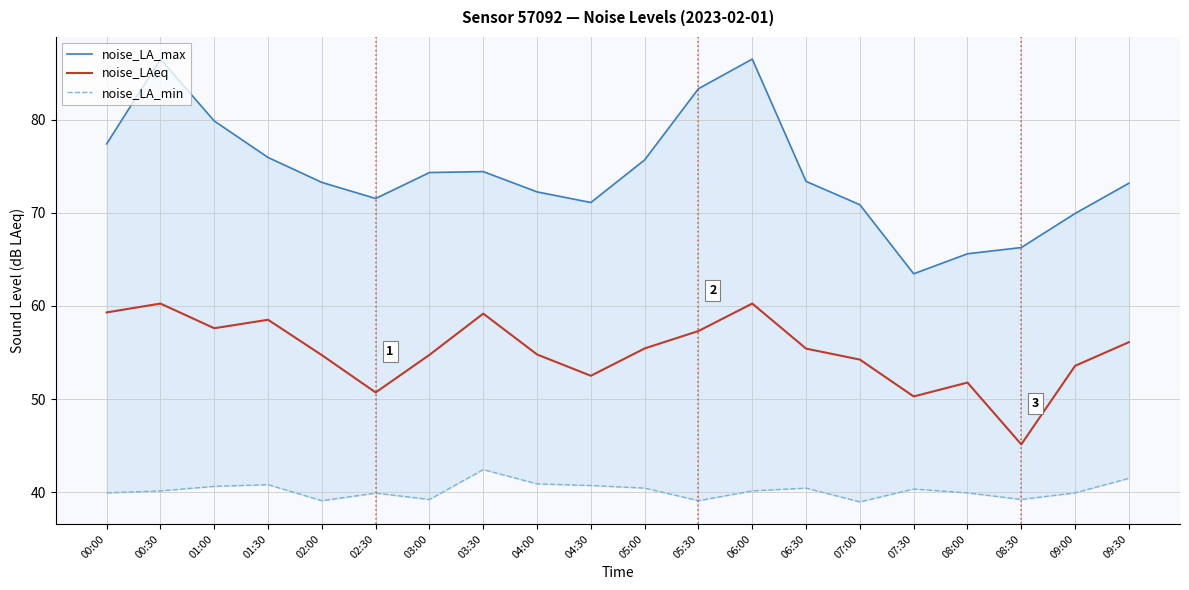

What is the total value across all series at 06:30?

169.2